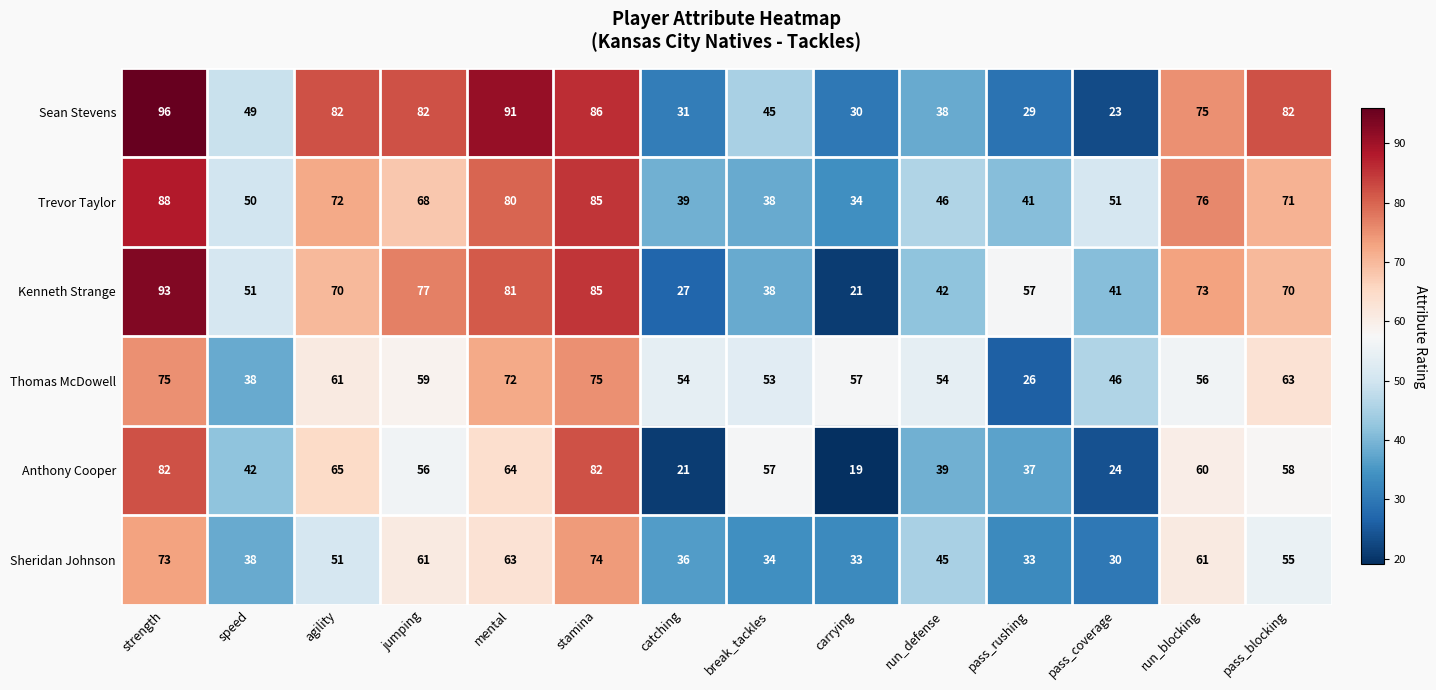

Where is Sean Stevens nearest to the value 59?

speed